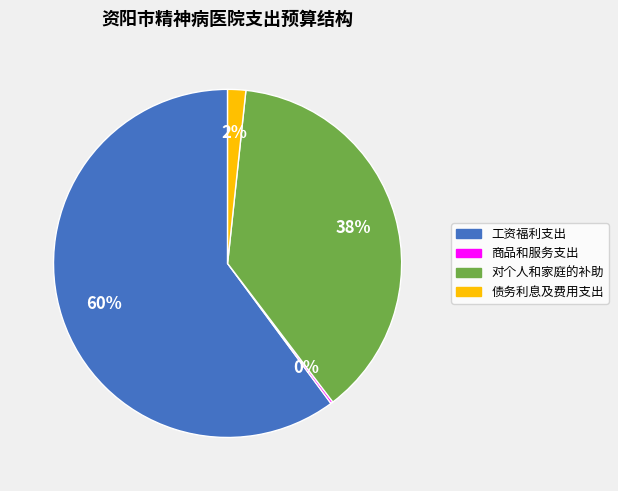

Is it true that 对个人和家庭的补助 is 38% of the pie?

True